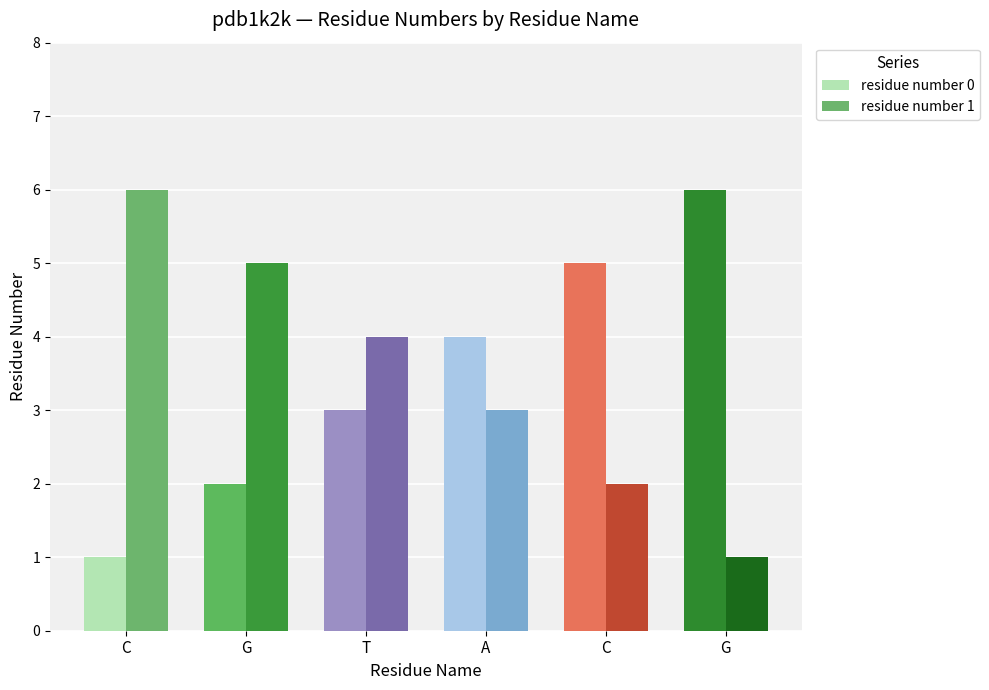

How many groups of bars are there?

6